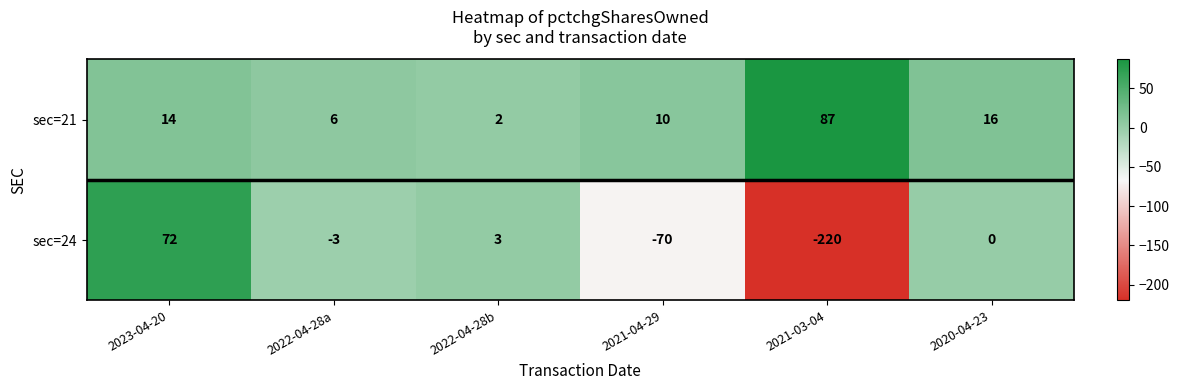

Which label corresponds to the smallest value in the chart?

2021-03-04